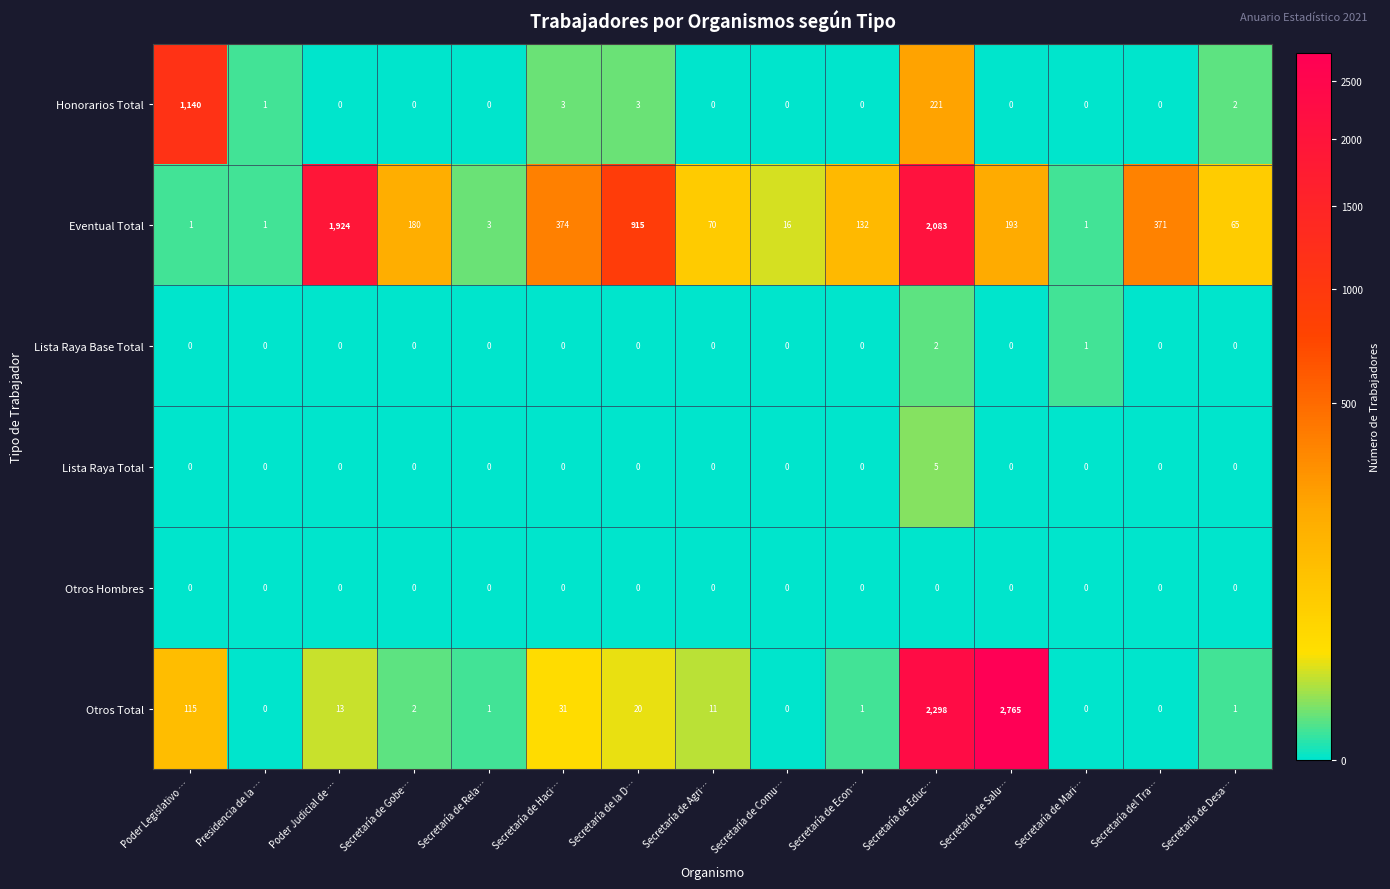

At which category is the sum across all series the highest?

Secretaría de Educ…